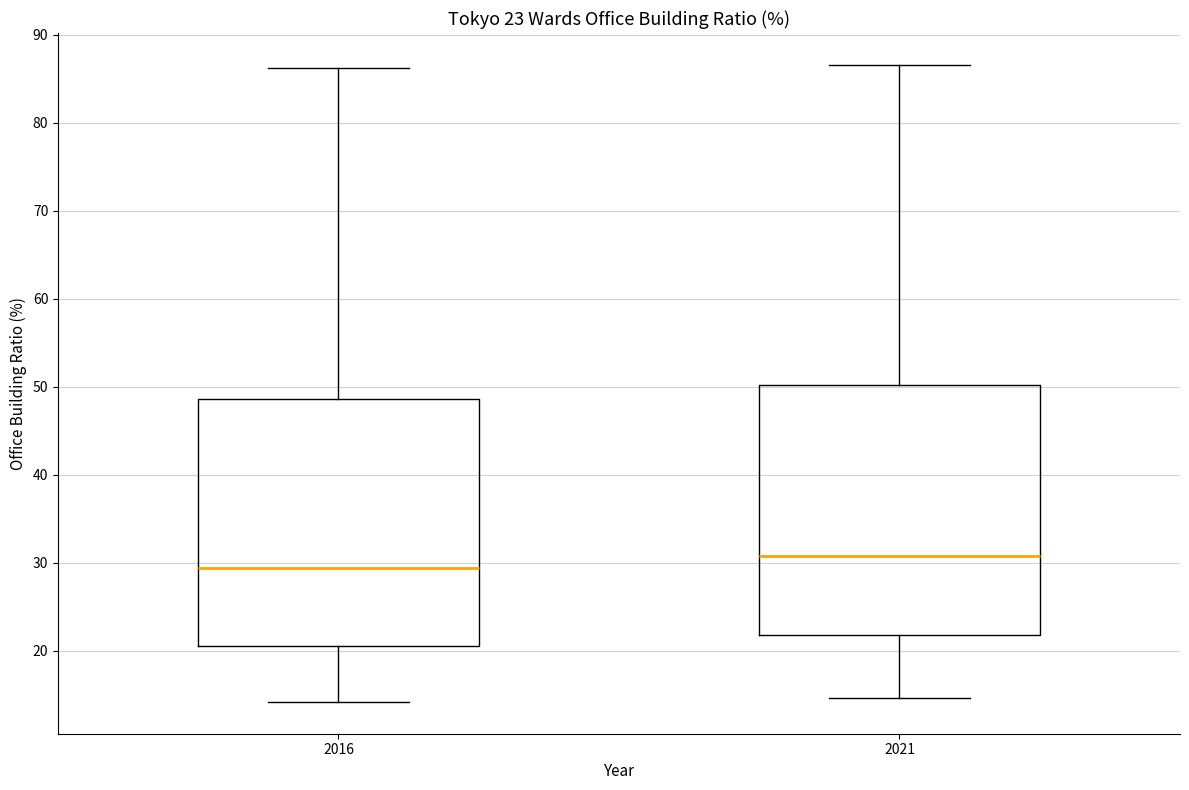

Which box's median line is the highest?

2021